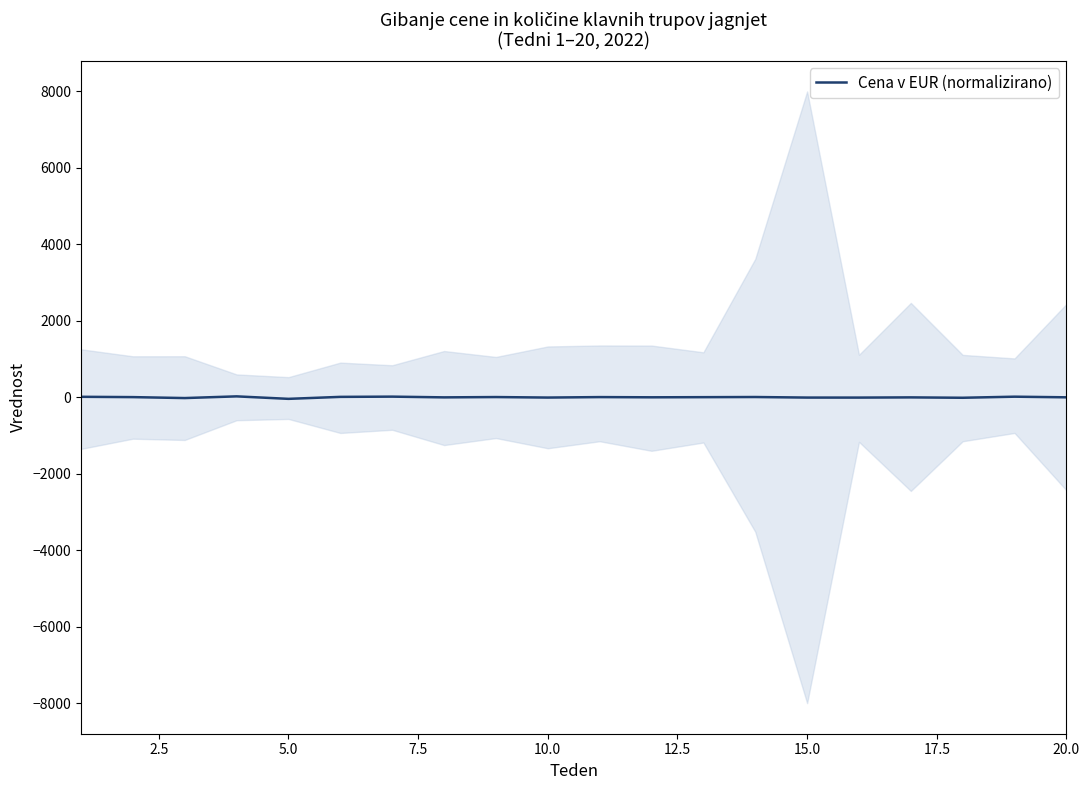

Reading right to left, extract all data points from this chart.

-1.0	15.5	-12.6	-2.8	-8.2	-7.7	6.8	2.9	-0.7	4.9	-7.3	5.8	-2.3	16.8	10.6	-41.1	23.9	-20.4	4.3	12.5